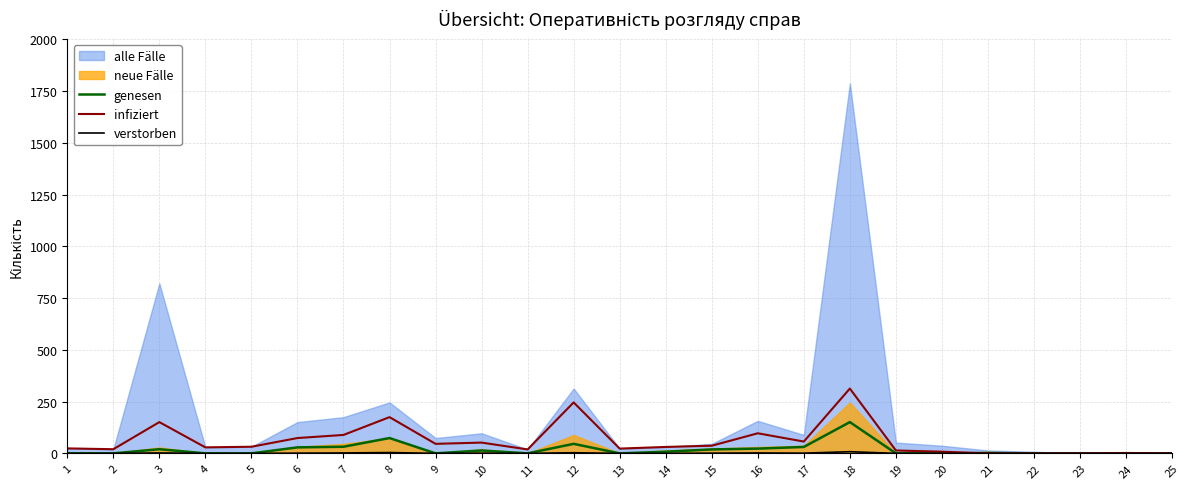

The value of infiziert at 25 is 165. True or false?

False